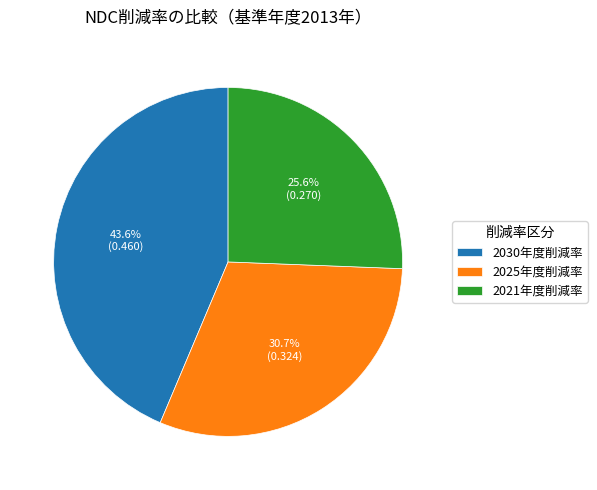

To the nearest percent, what is the difference between the 2021年度削減率 and 2025年度削減率 slice percentages?

5%